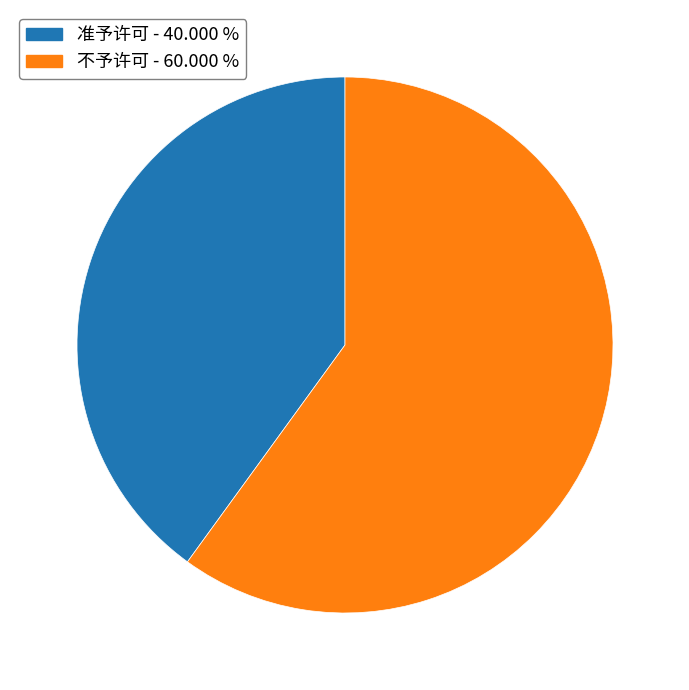

What is the largest slice in the pie chart?

不予许可